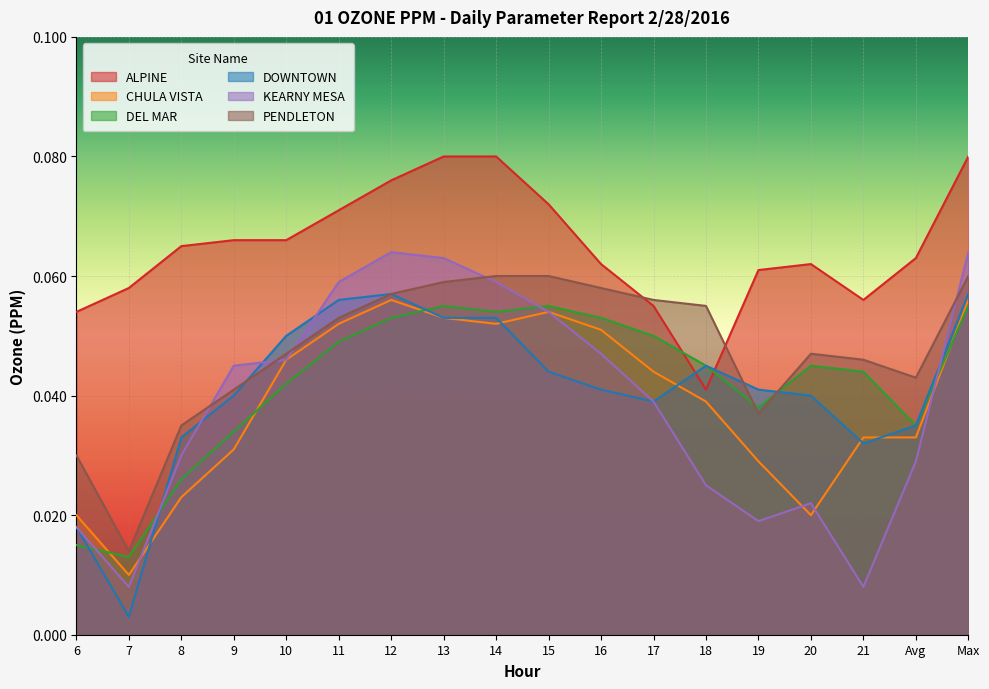

What are all the series names shown in the legend?

ALPINE, CHULA VISTA, DEL MAR, DOWNTOWN, KEARNY MESA, PENDLETON